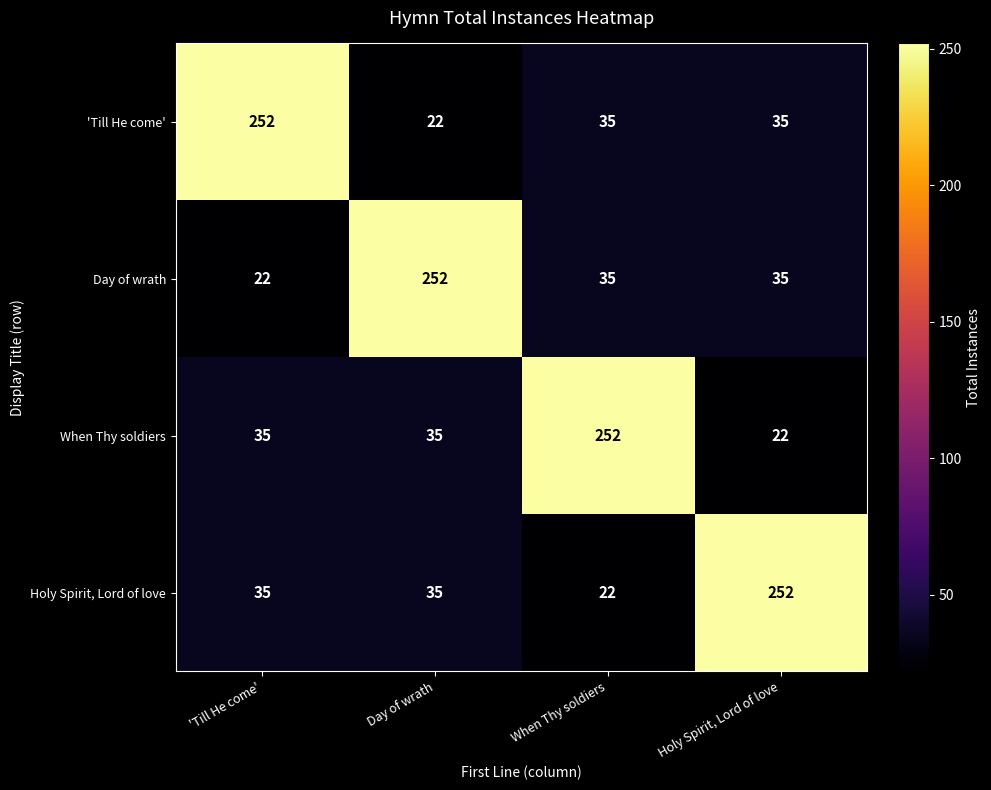

Count the number of data series in this chart.

4